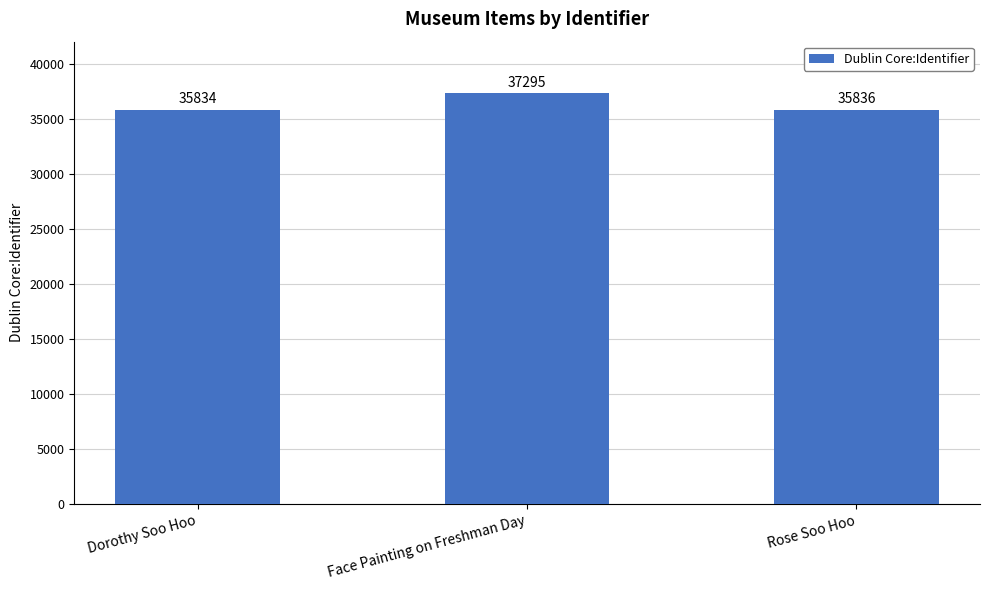

The value at Rose Soo Hoo is 35836. True or false?

True